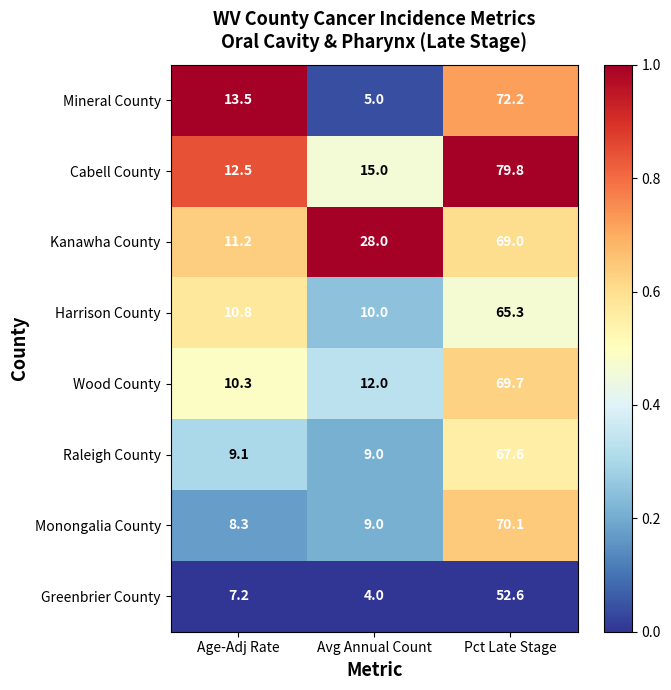

Is it true that Greenbrier County equals 7.2 at Age-Adj Rate?

True